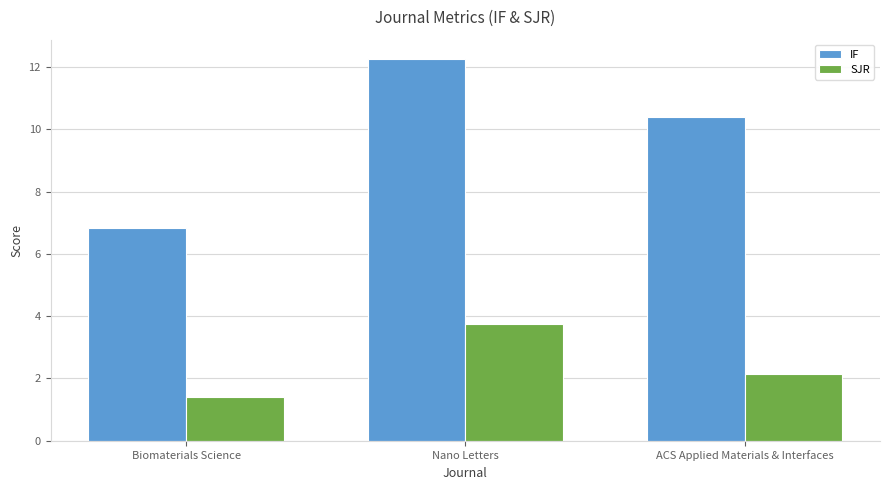

Reading left to right, transcribe all the data shown in this chart.

IF: Biomaterials Science=6.8	Nano Letters=12.3	ACS Applied Materials & Interfaces=10.4
SJR: Biomaterials Science=1.4	Nano Letters=3.8	ACS Applied Materials & Interfaces=2.1